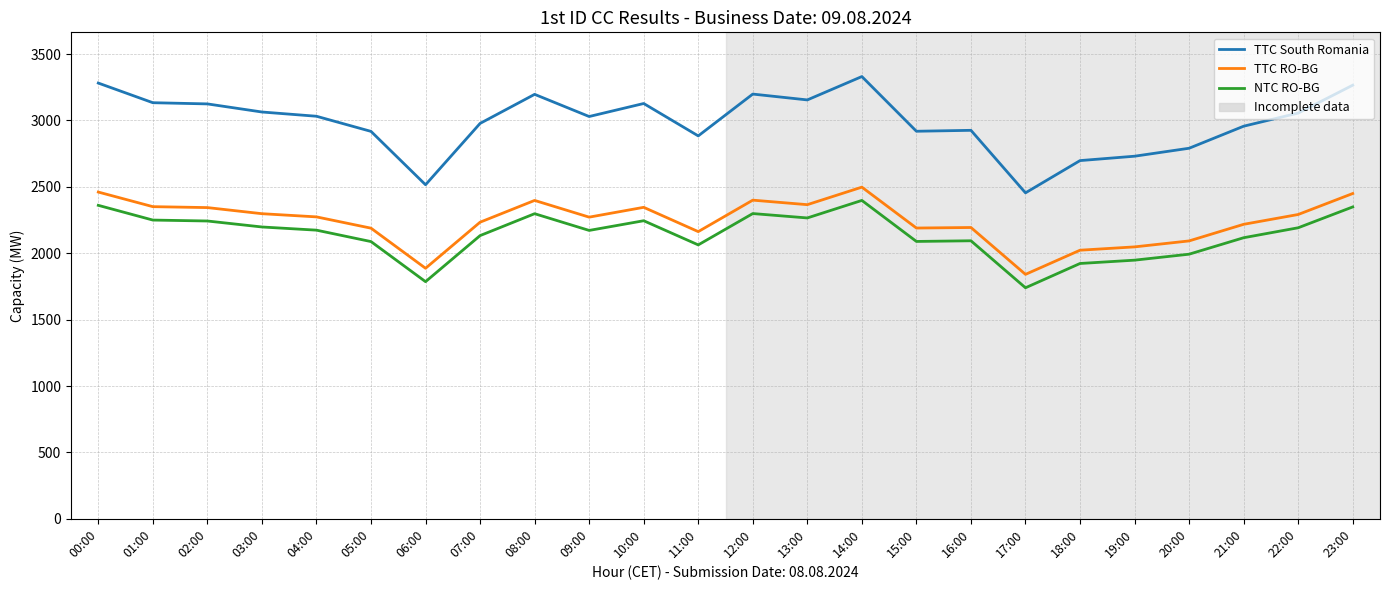

What is the total value across all series at 04:00?

7480